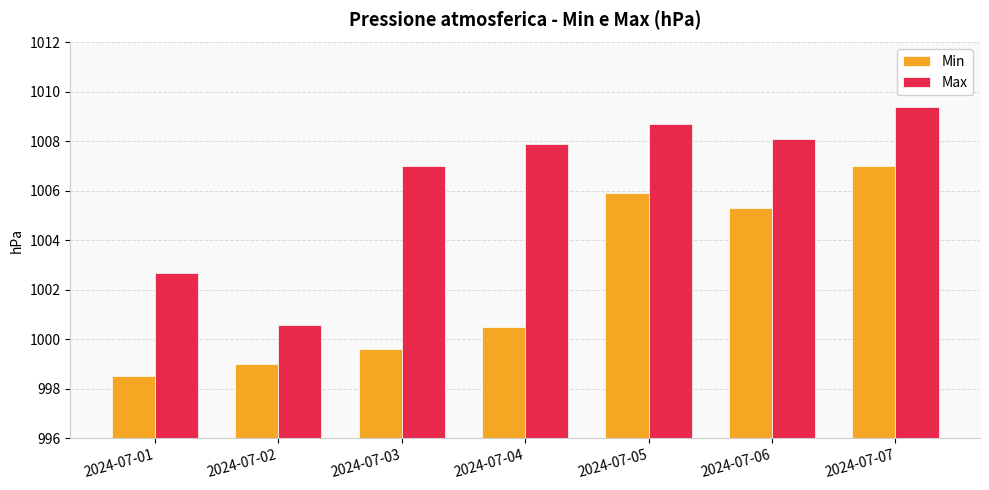

Between 2024-07-01 and 2024-07-07, which series saw the biggest shift?

Min